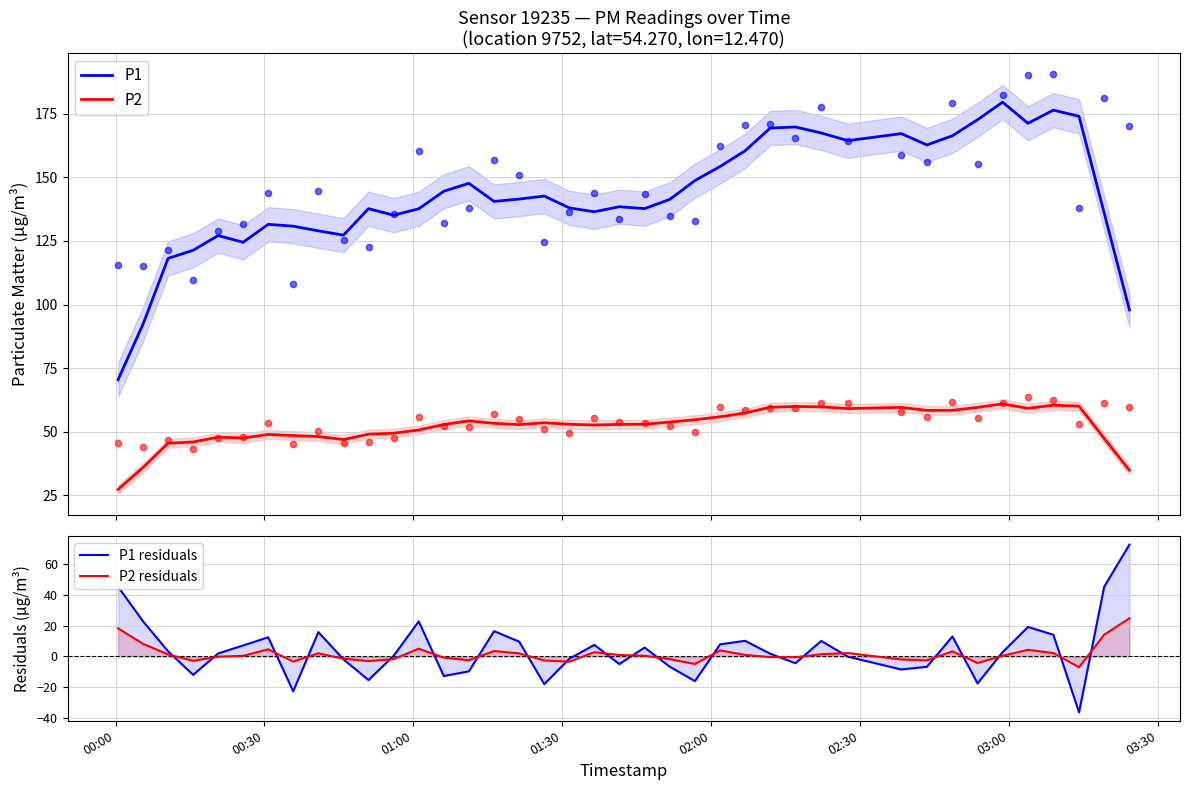

Which series reaches the maximum Y coordinate?

P1